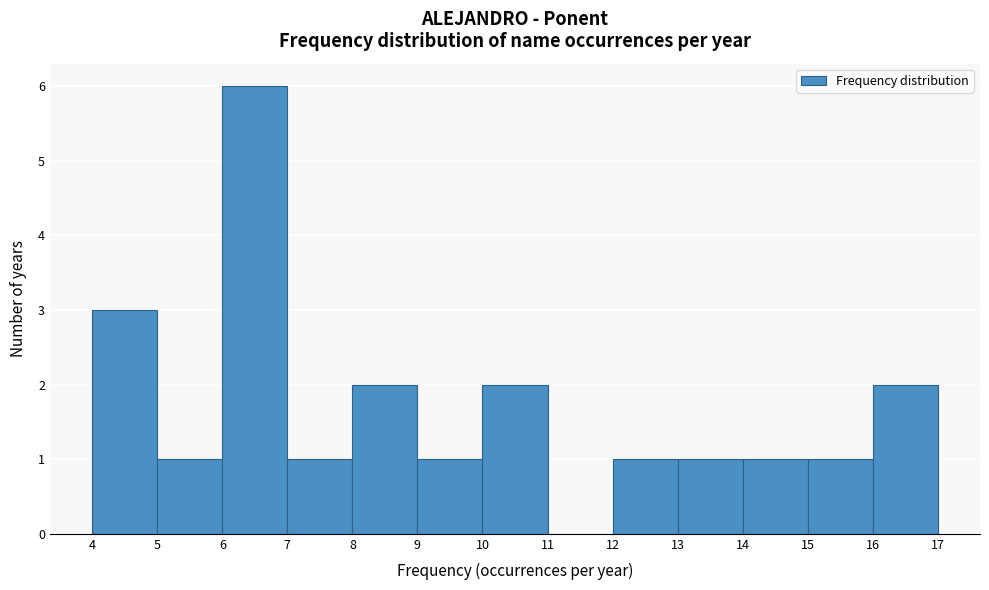

Reading left to right, transcribe this chart: for each bar, give the range it covers on the x-axis and its height. The values are not printed on the chart, so give them approximately, as read against the axis.

4 to 5: 3
5 to 6: 1
6 to 7: 6
7 to 8: 1
8 to 9: 2
9 to 10: 1
10 to 11: 2
11 to 12: 0
12 to 13: 1
13 to 14: 1
14 to 15: 1
15 to 16: 1
16 to 17: 2